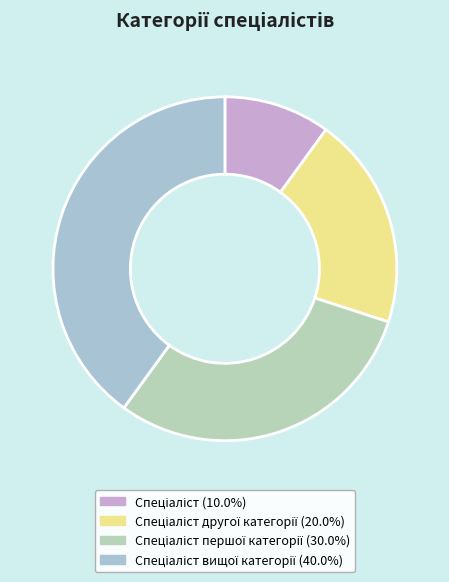

How many segments does this pie chart have?

4